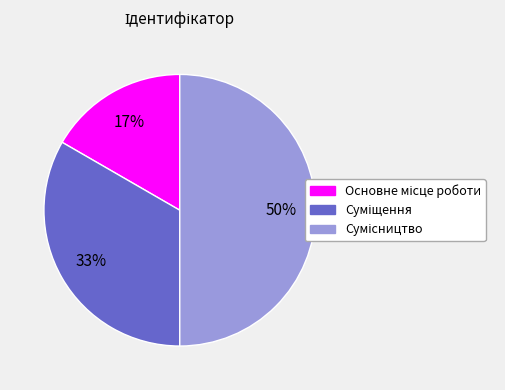

To the nearest percent, what is the average slice percentage?

33%